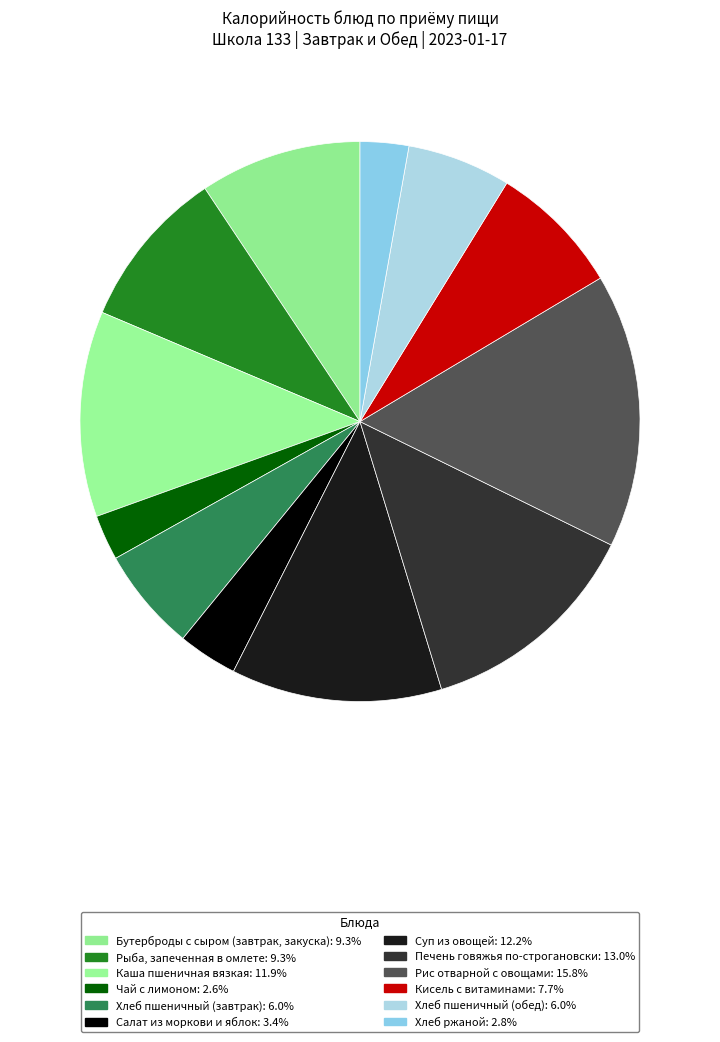

True or false: Хлеб ржаной accounts for 3% of the total.

True